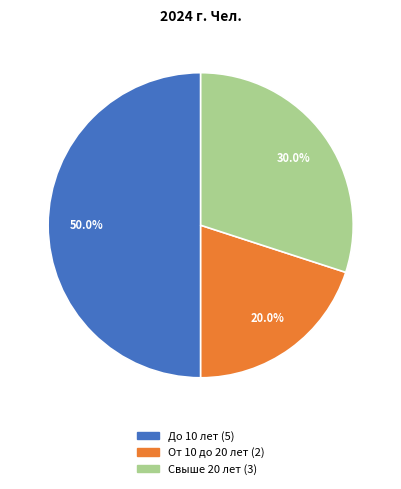

To the nearest percent, what percentage of the pie is От 10 до 20 лет?

20%